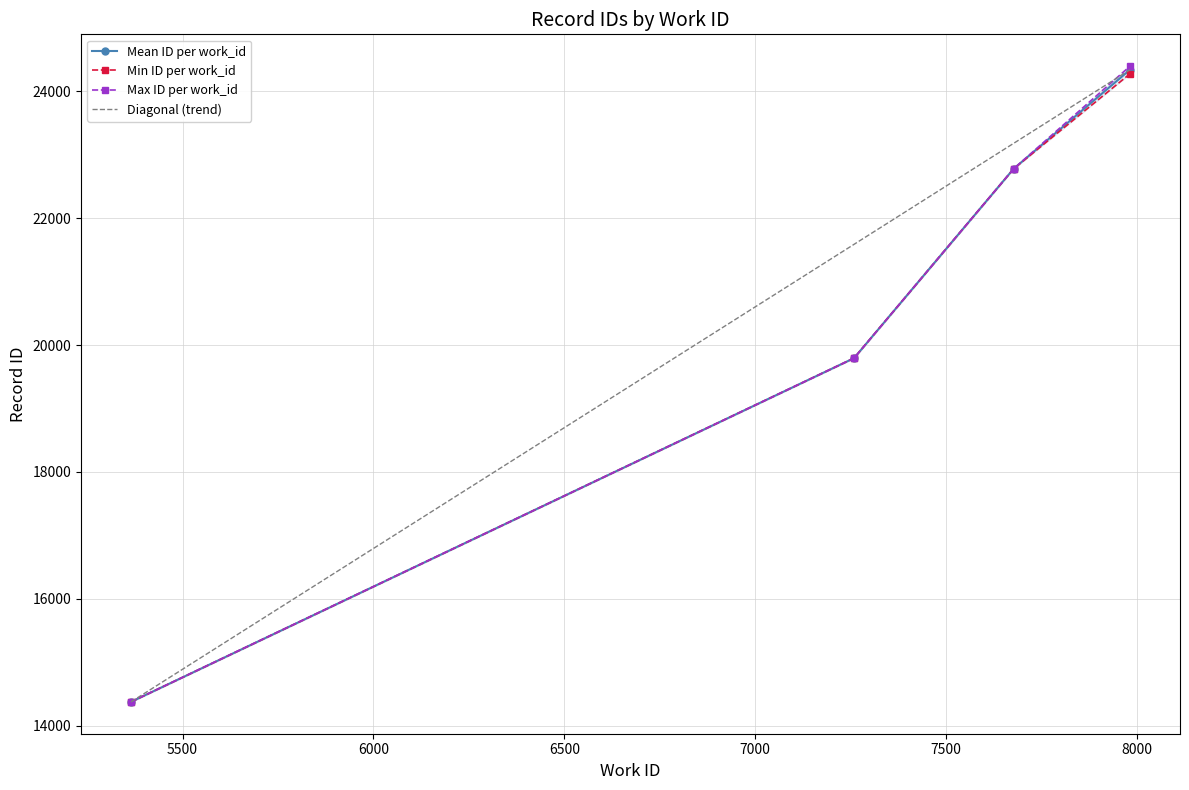

True or false: the data shows 24396 at 7982.

True